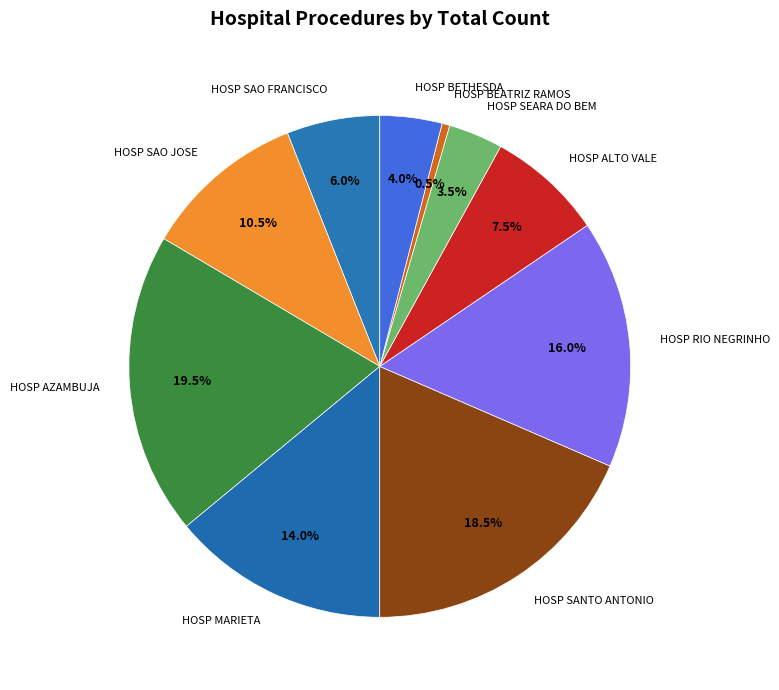

Combined, do HOSP BEATRIZ RAMOS and HOSP RIO NEGRINHO account for over 50%?

No